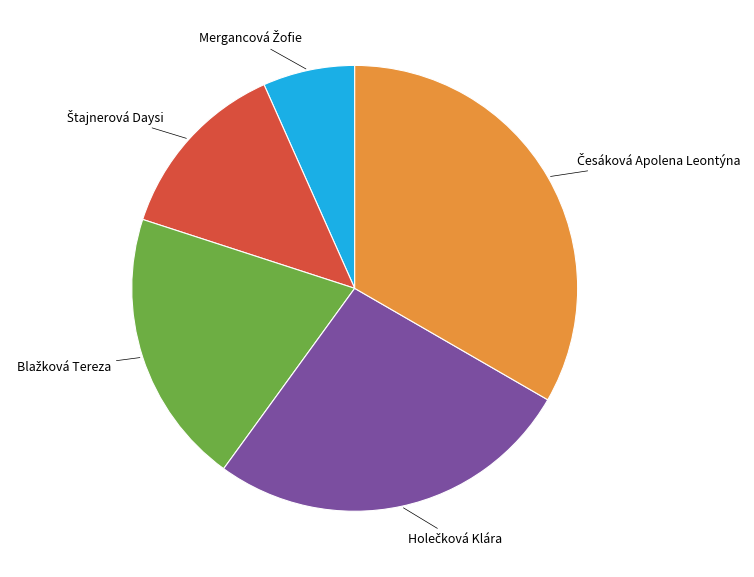

Is there a majority slice in this chart?

No